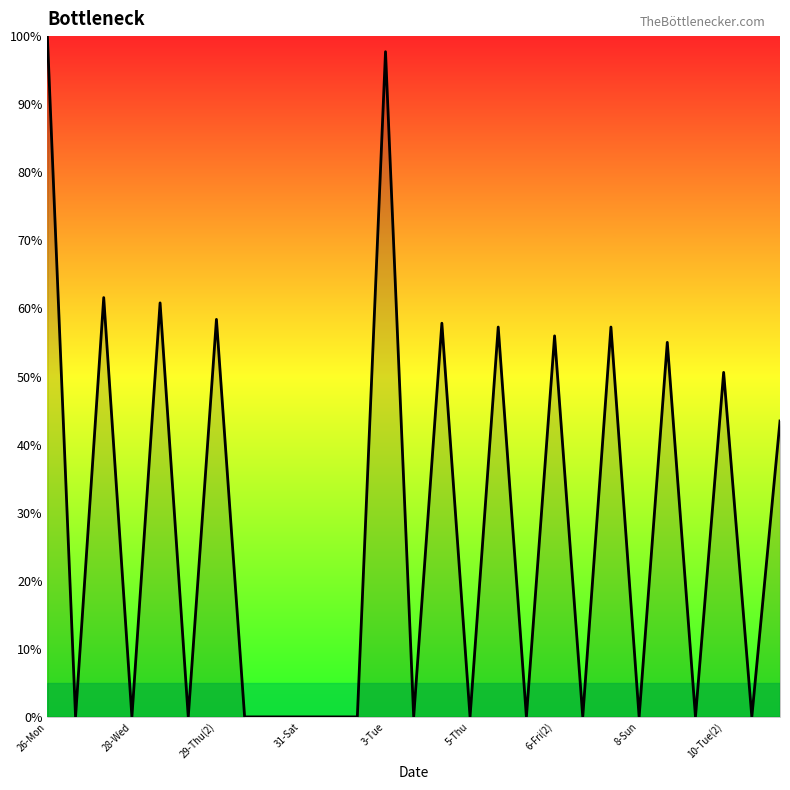

What is the maximum value shown in the chart?

100.0